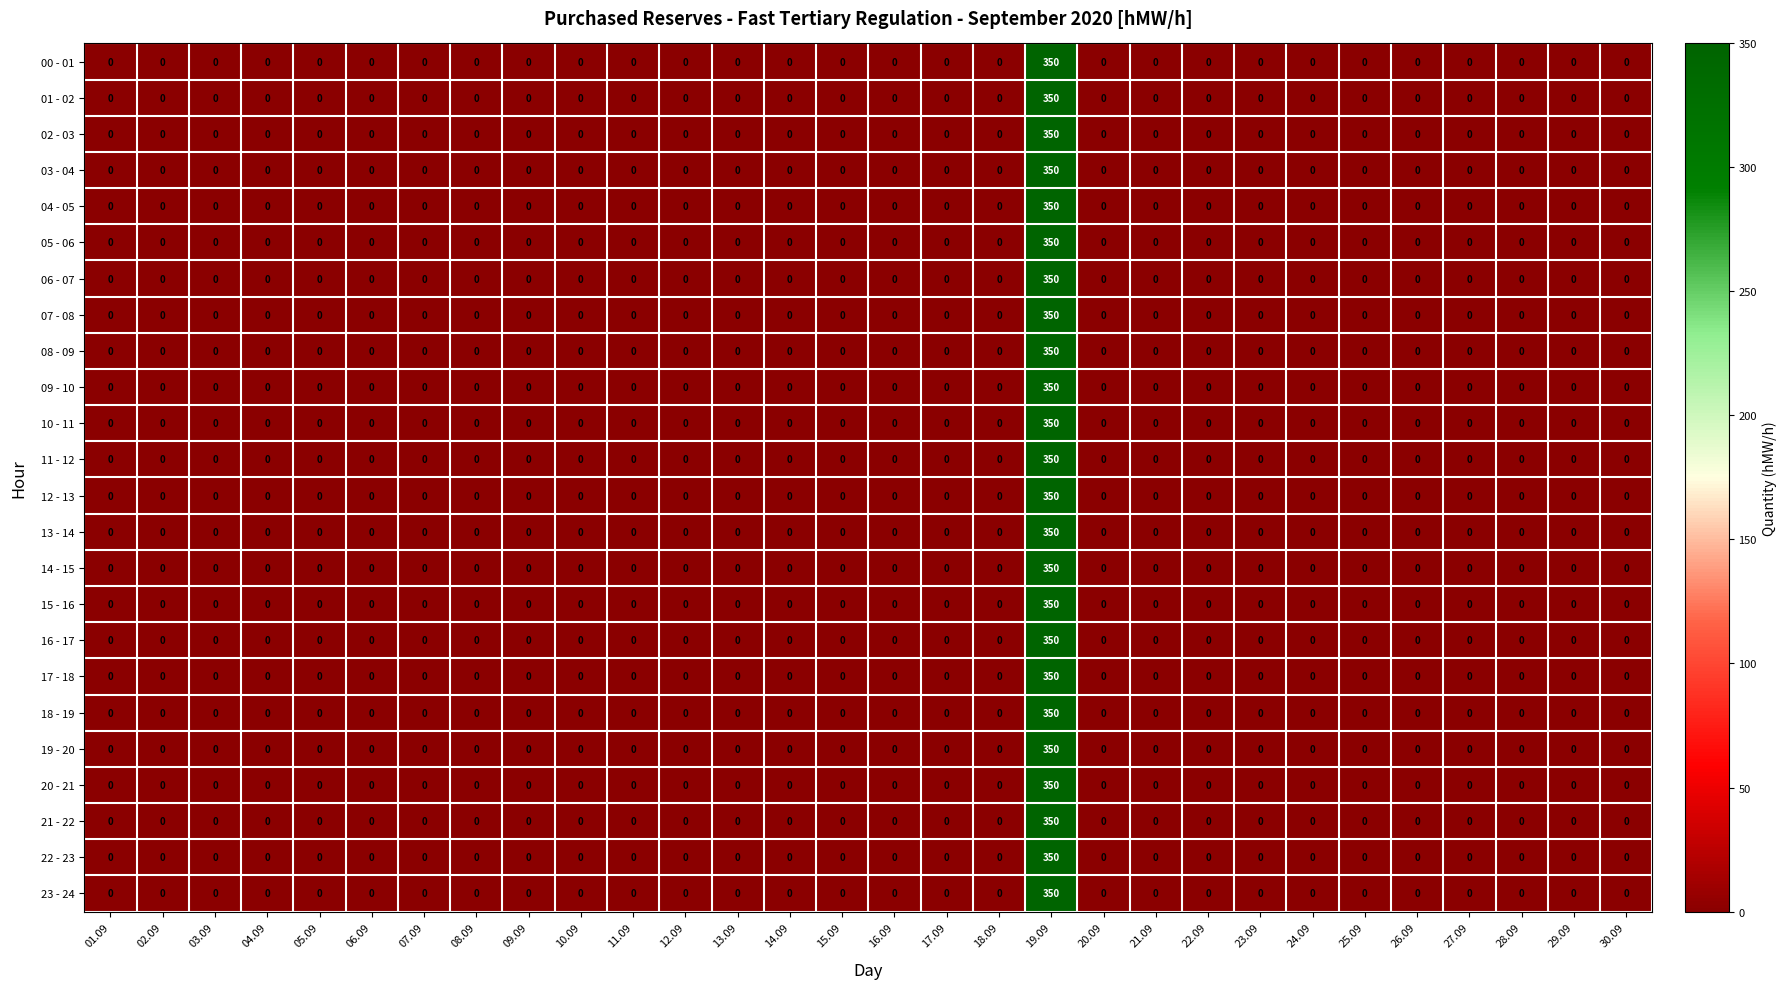

How many distinct data groups are displayed?

24